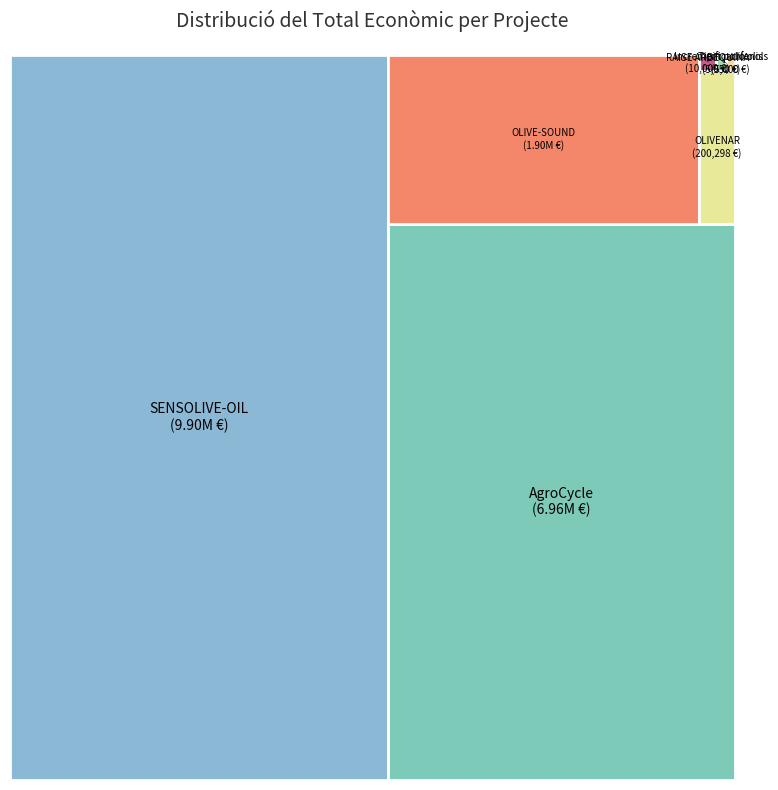

To the nearest percent, what is the average slice percentage?

14%